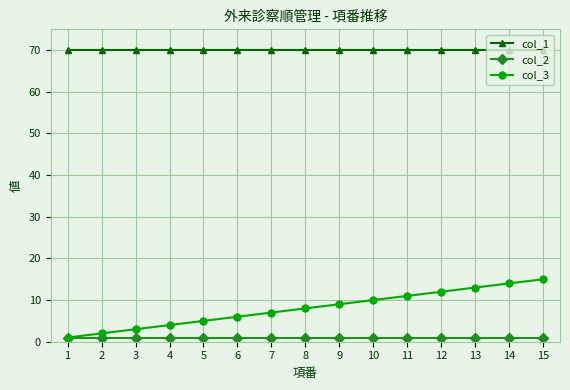

True or false: col_3 has a value of 2 at 11.

False